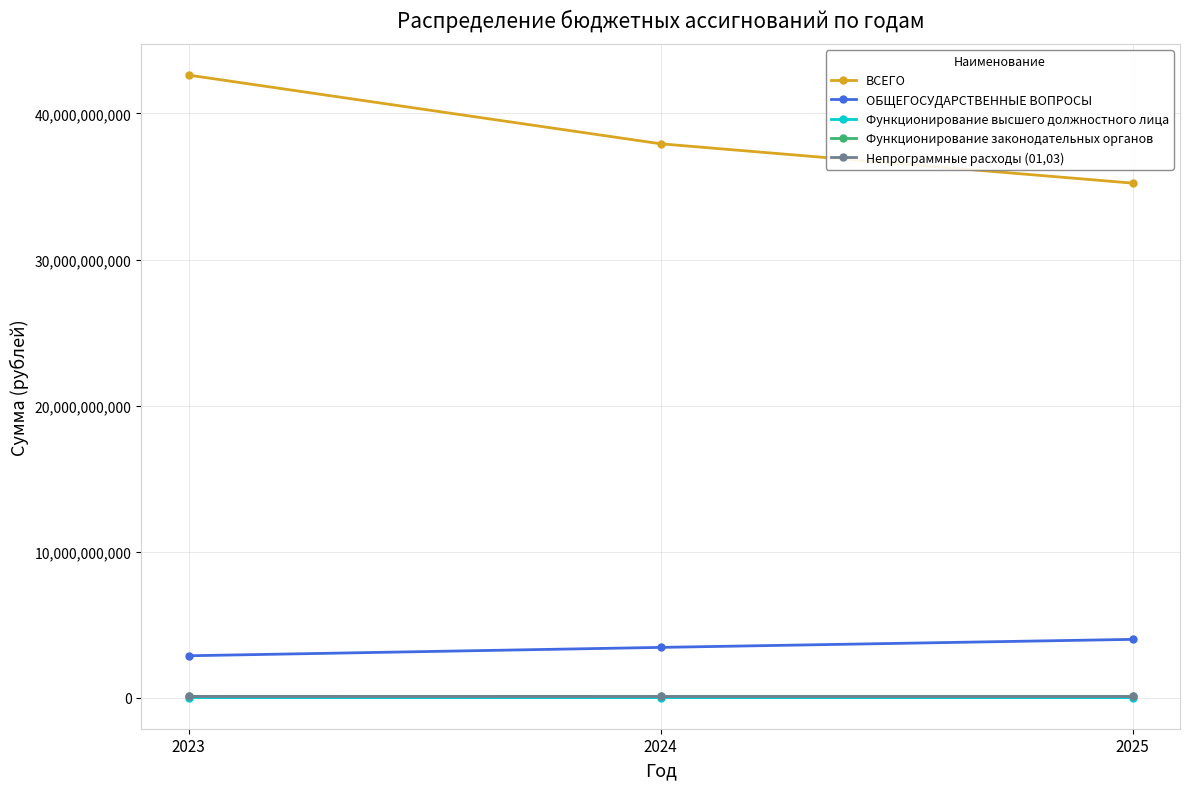

The Функционирование законодательных органов series shows 86365950.9 at 2025. True or false?

True